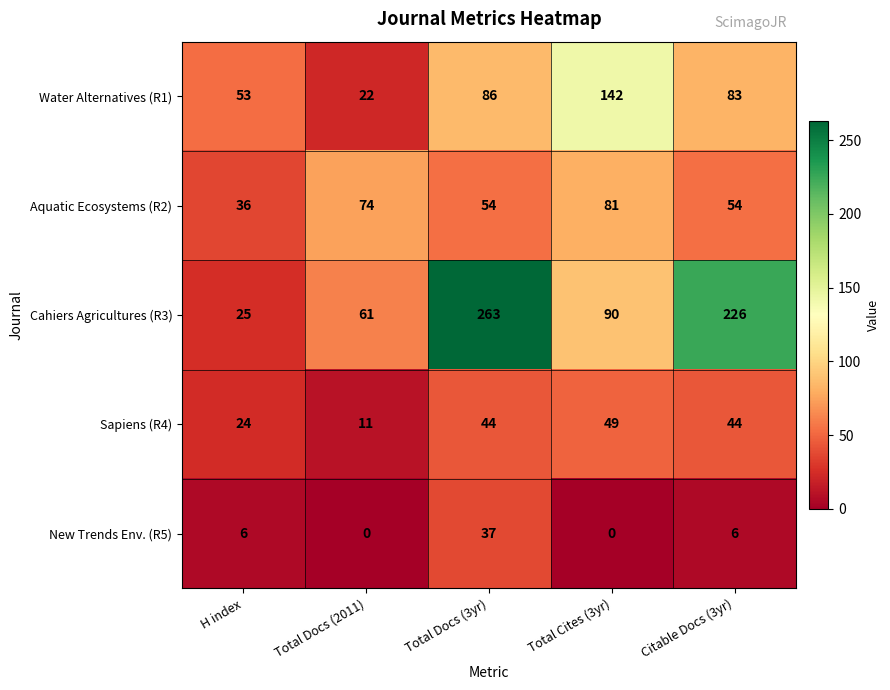

What is the lowest value of the Aquatic Ecosystems (R2) series?

36